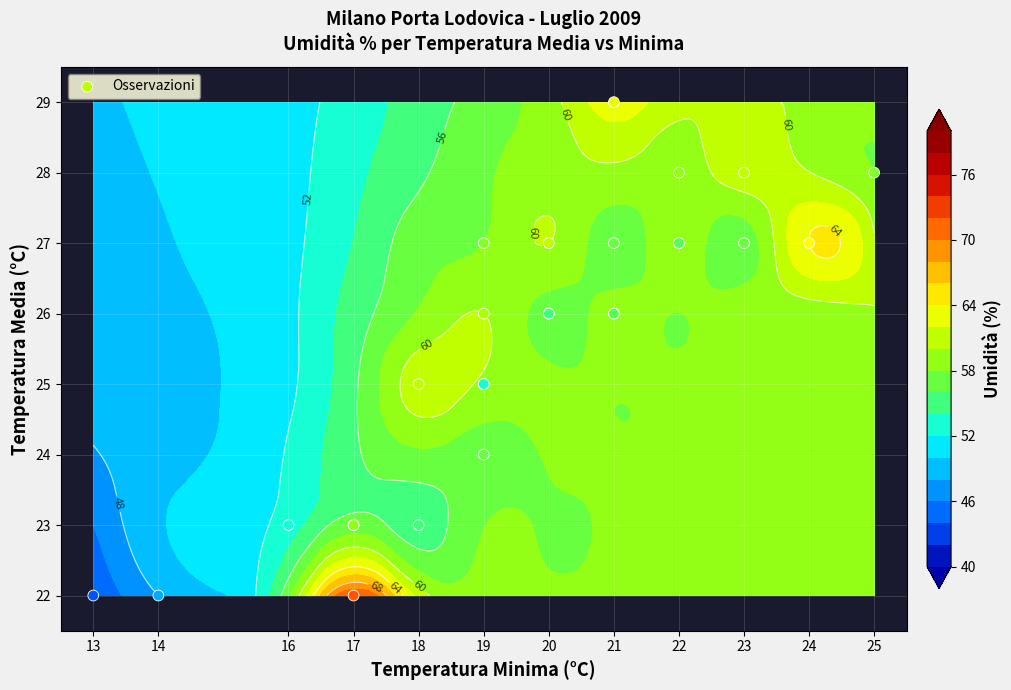

What is the difference between the second highest and second lowest values?

6